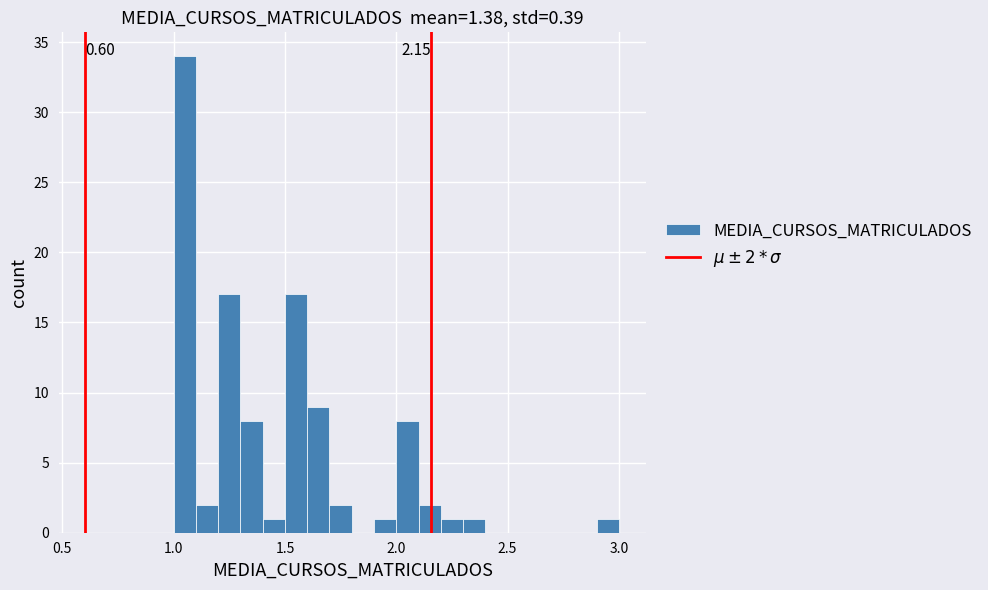

Read against the x-axis, roughly where is the centre of the tallest bar?

1.05